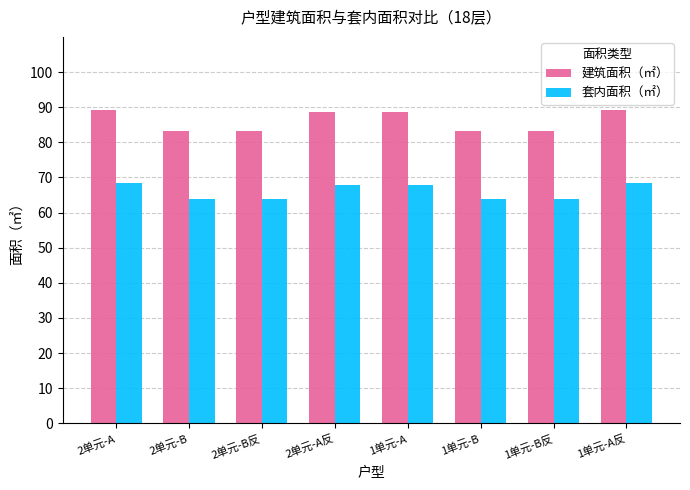

What is the spread (max minus min) of values at 2单元-B?

19.4